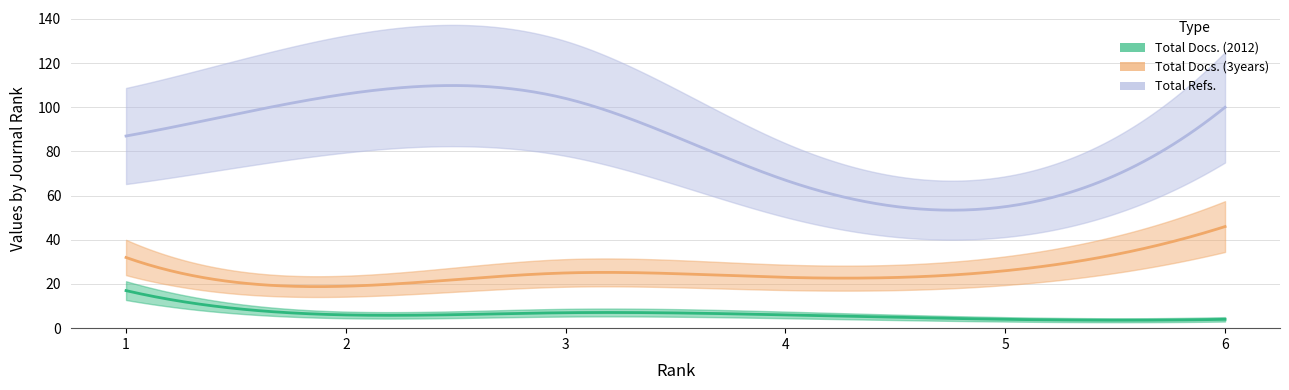

Which category has the lowest value across all series?

5